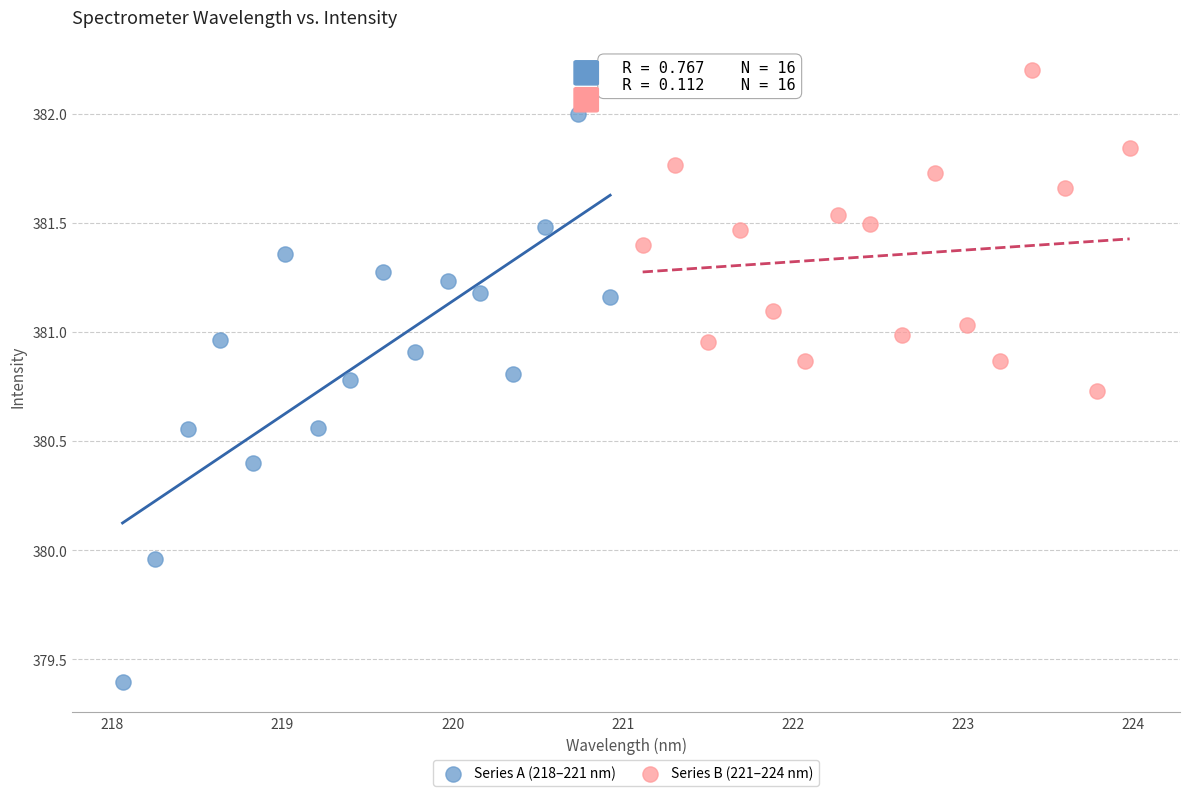

Which series contains the highest Y value?

Series B (221–224 nm)